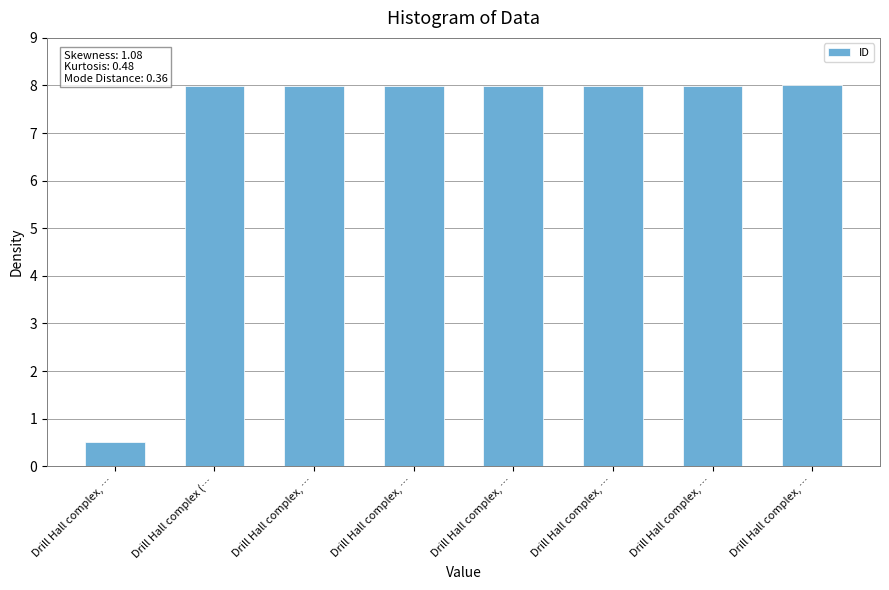

What is the label of the 3rd bar from the right?

Drill Hall complex, …